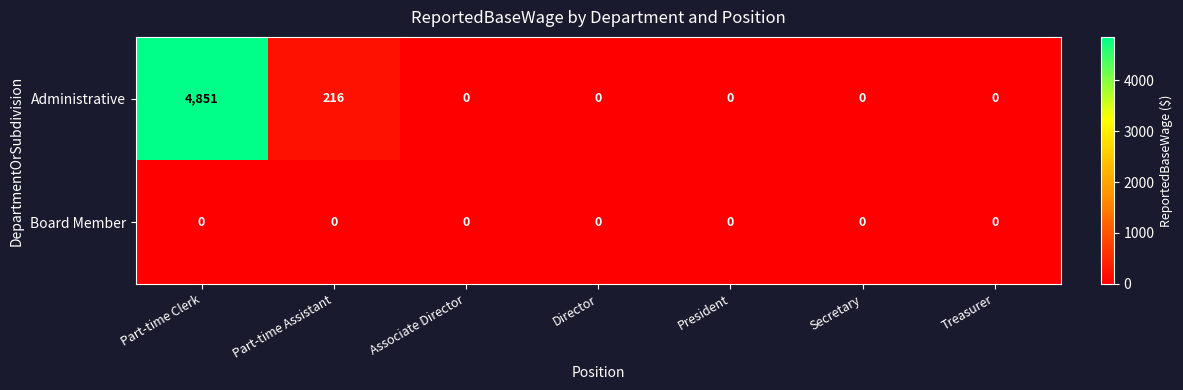

At how many categories does at least one series exceed 673?

1